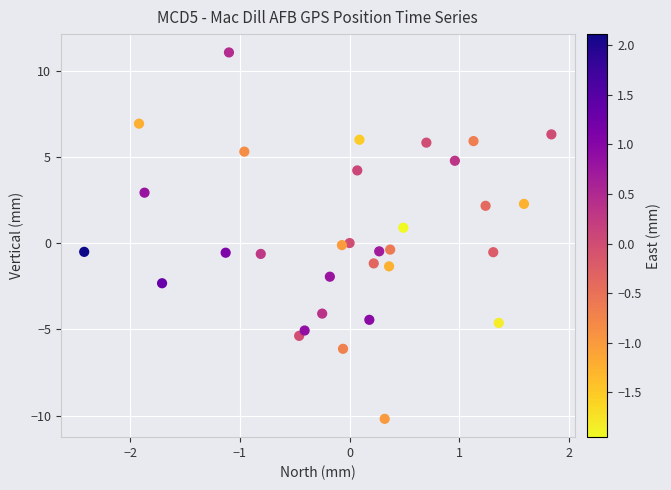

What is the range of Y values (max minus min)?

21.2